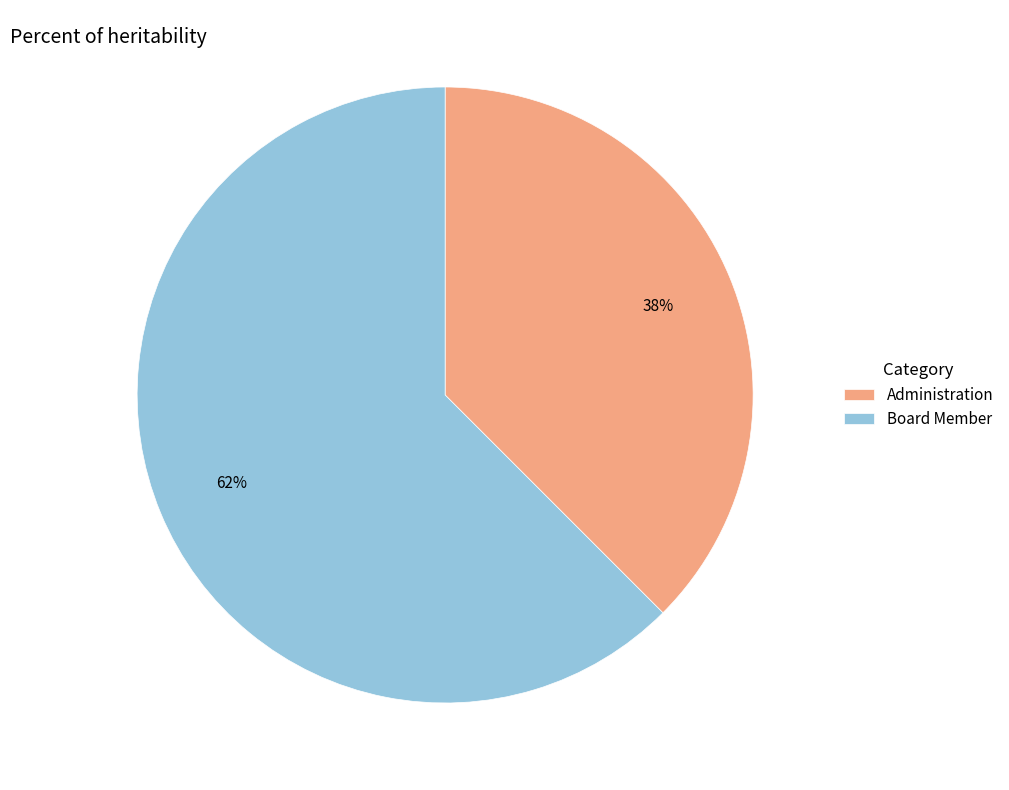

Which category has the smallest portion of the pie?

Administration